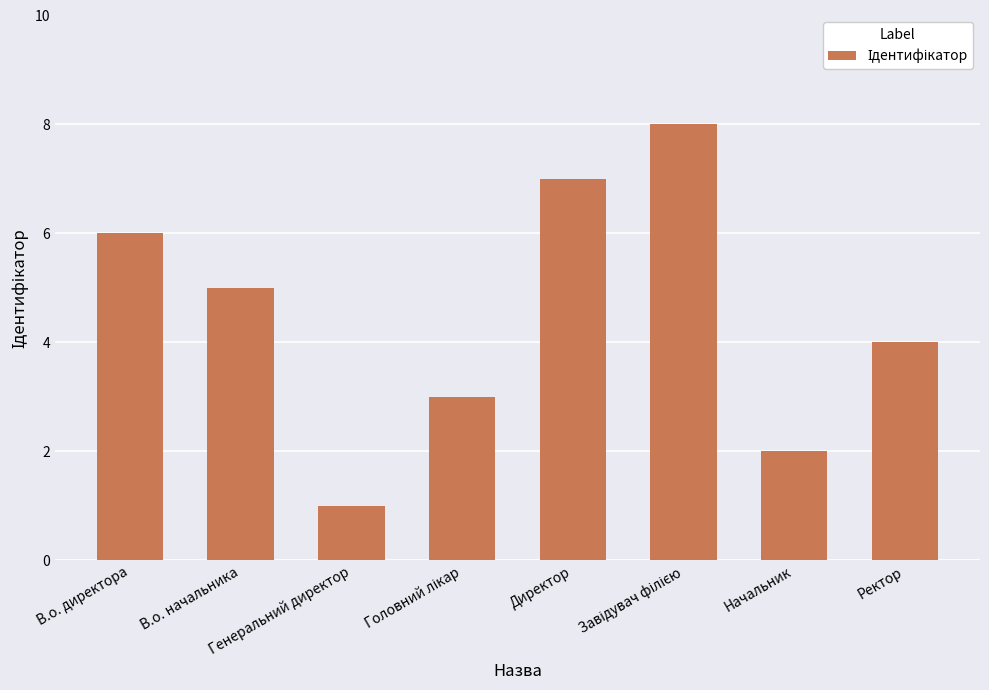

What is the greatest value displayed?

8